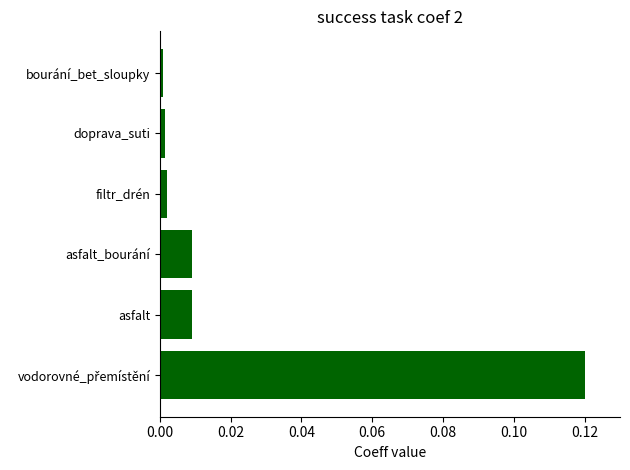

Which has a higher value, asfalt or filtr_drén?

asfalt